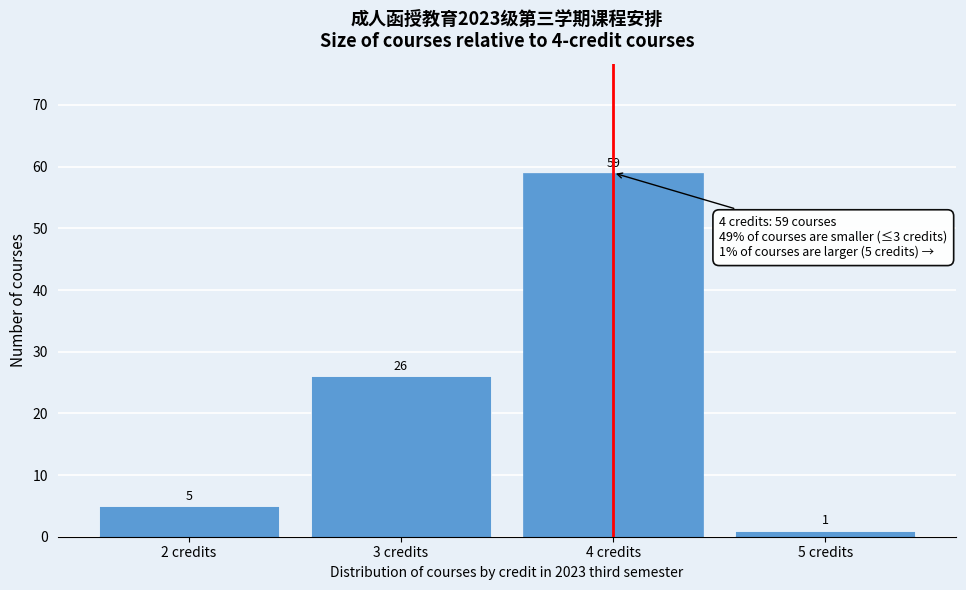

Reading left to right, what are all the values shown in this chart?

2 credits=5	3 credits=26	4 credits=59	5 credits=1